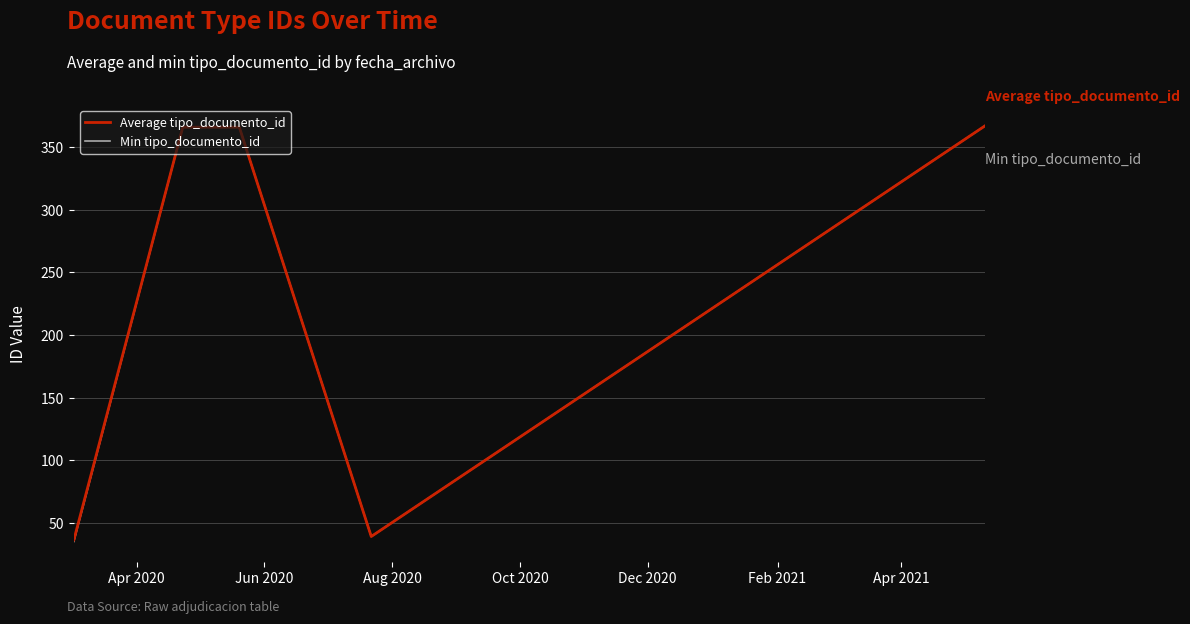

How many lines are shown in the chart?

2